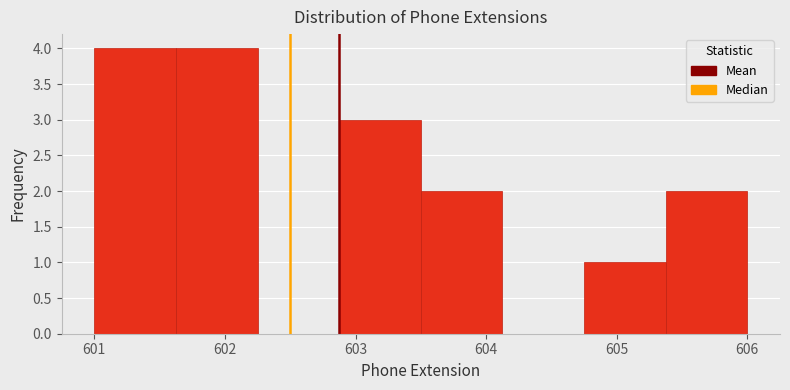

Reading left to right, transcribe this chart: for each bar, give the range it covers on the x-axis and its height. Neither the bar edges nor the heights are printed on the chart, so give them approximately, as read against the axes.

601.0 to 601.6: 4
601.6 to 602.3: 4
602.3 to 602.9: 0
602.9 to 603.5: 3
603.5 to 604.1: 2
604.1 to 604.8: 0
604.8 to 605.4: 1
605.4 to 606.0: 2